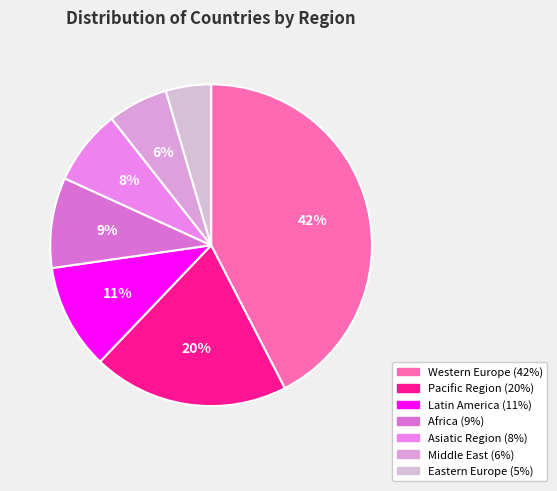

Rank the categories by value from lowest to highest.

Eastern Europe, Middle East, Asiatic Region, Africa, Latin America, Pacific Region, Western Europe